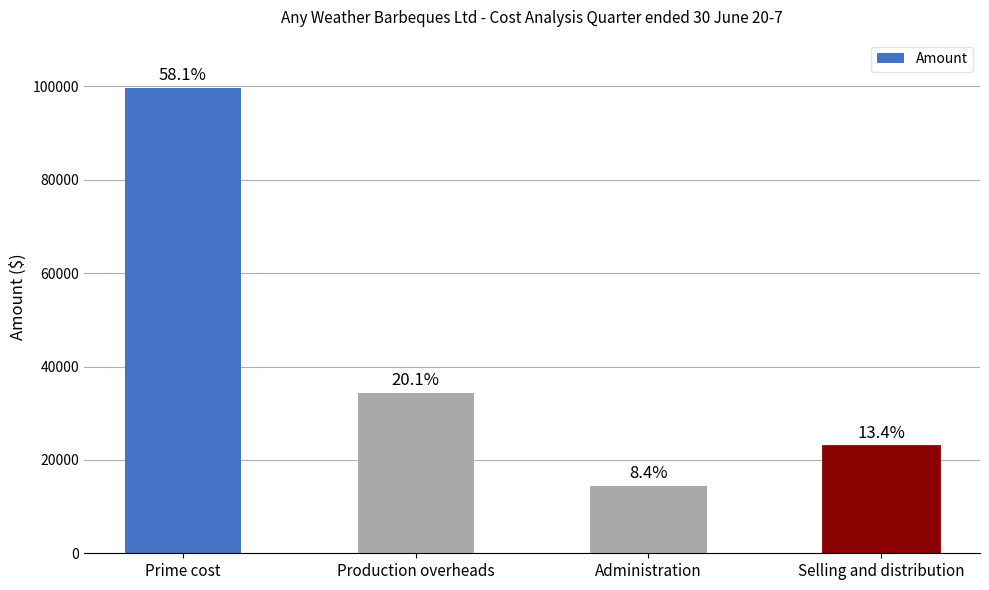

Are the bars horizontal?

No